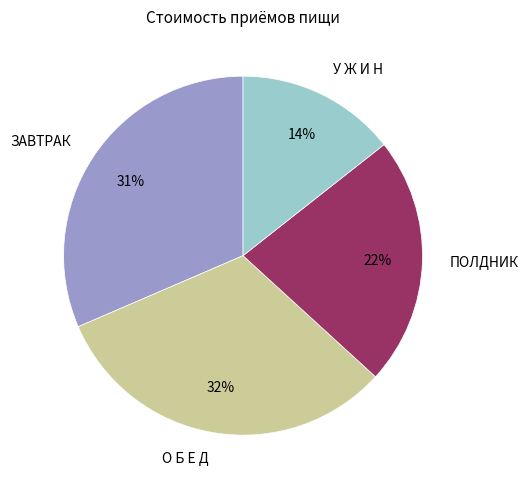

To the nearest percent, what percentage of the pie is ЗАВТРАК?

31%